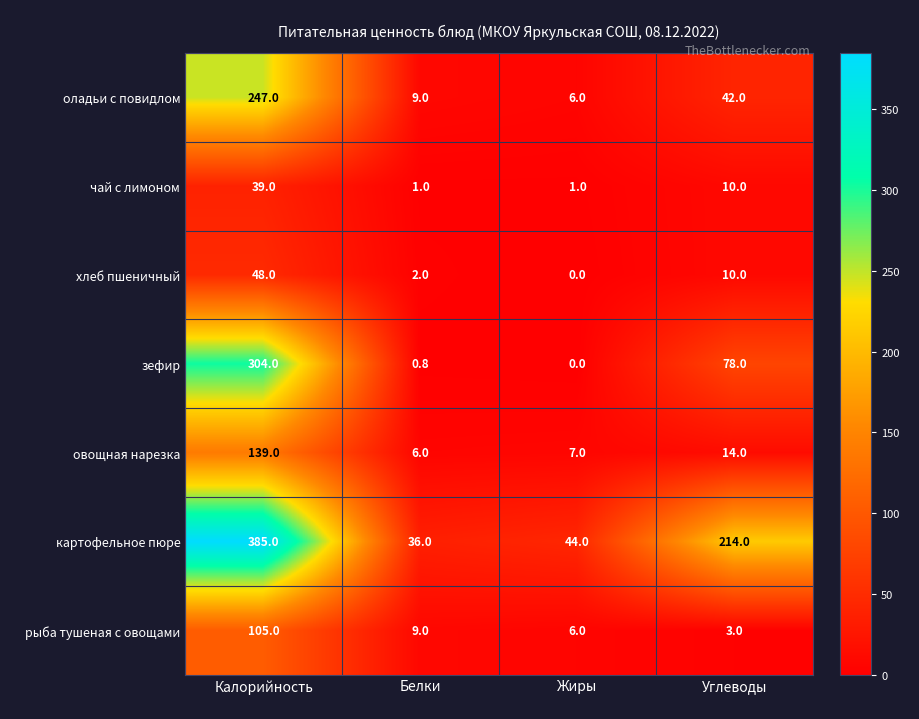

At which category is the sum across all series the highest?

Калорийность